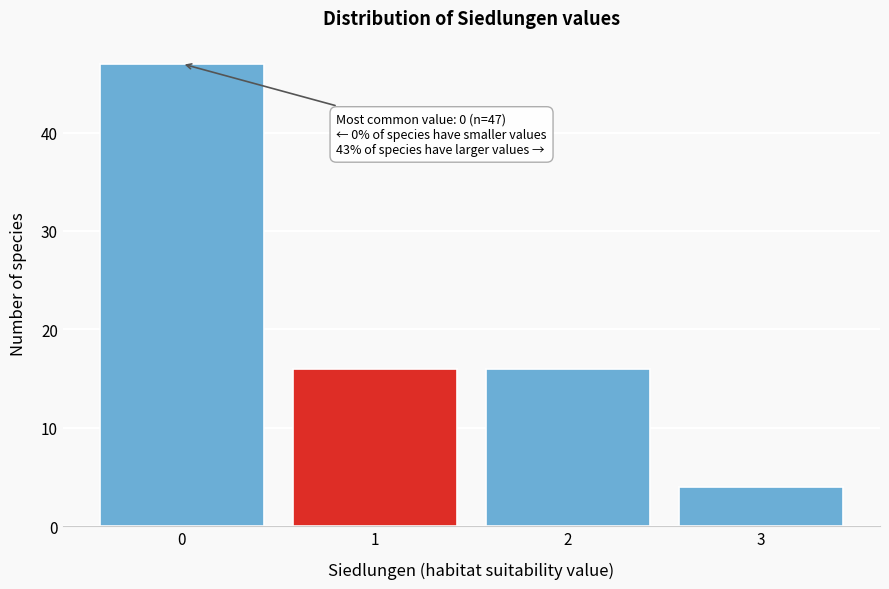

Which range on the x-axis has the tallest bar?

-0.5 to 0.5